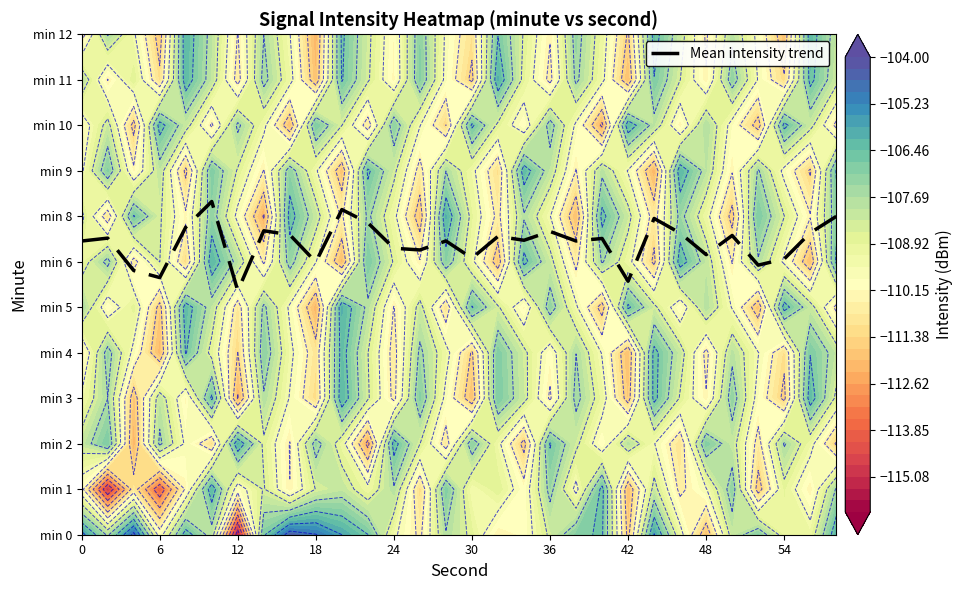

What is the difference between the maximum and minimum values?

2.0